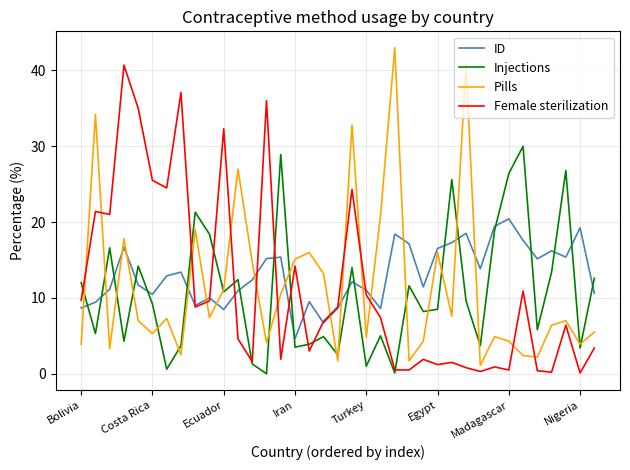

What is the maximum value shown in the chart?

43.0